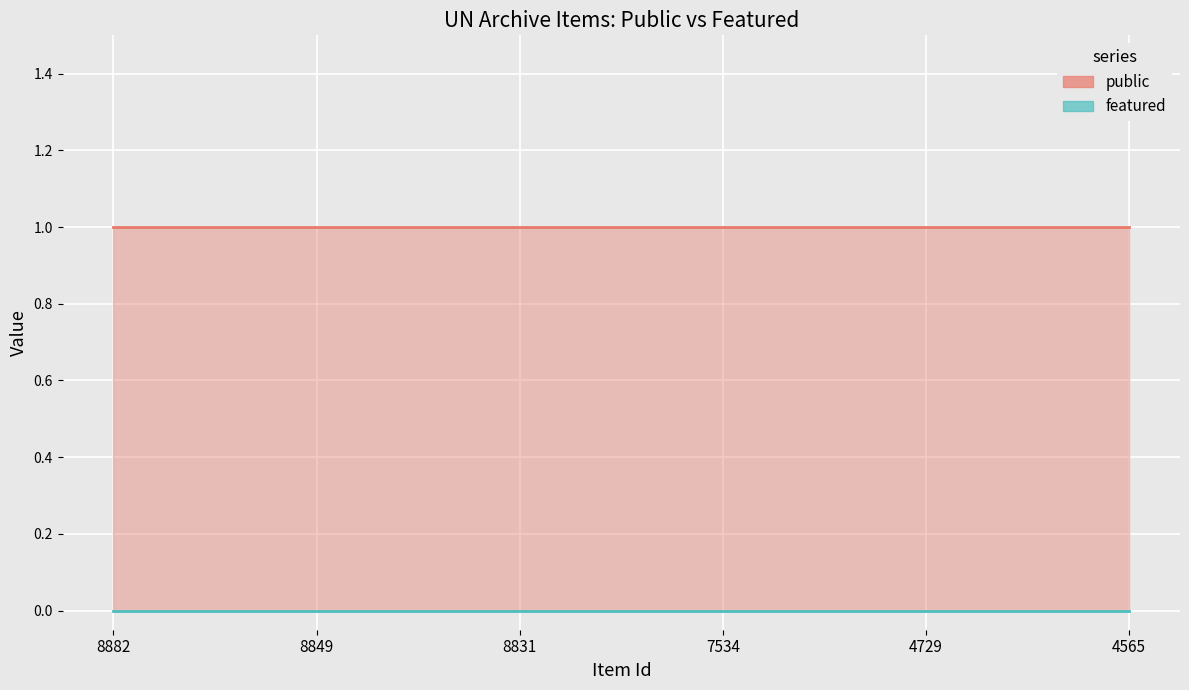

Is the value of featured at 7534 greater than the value of public at 4729?

No